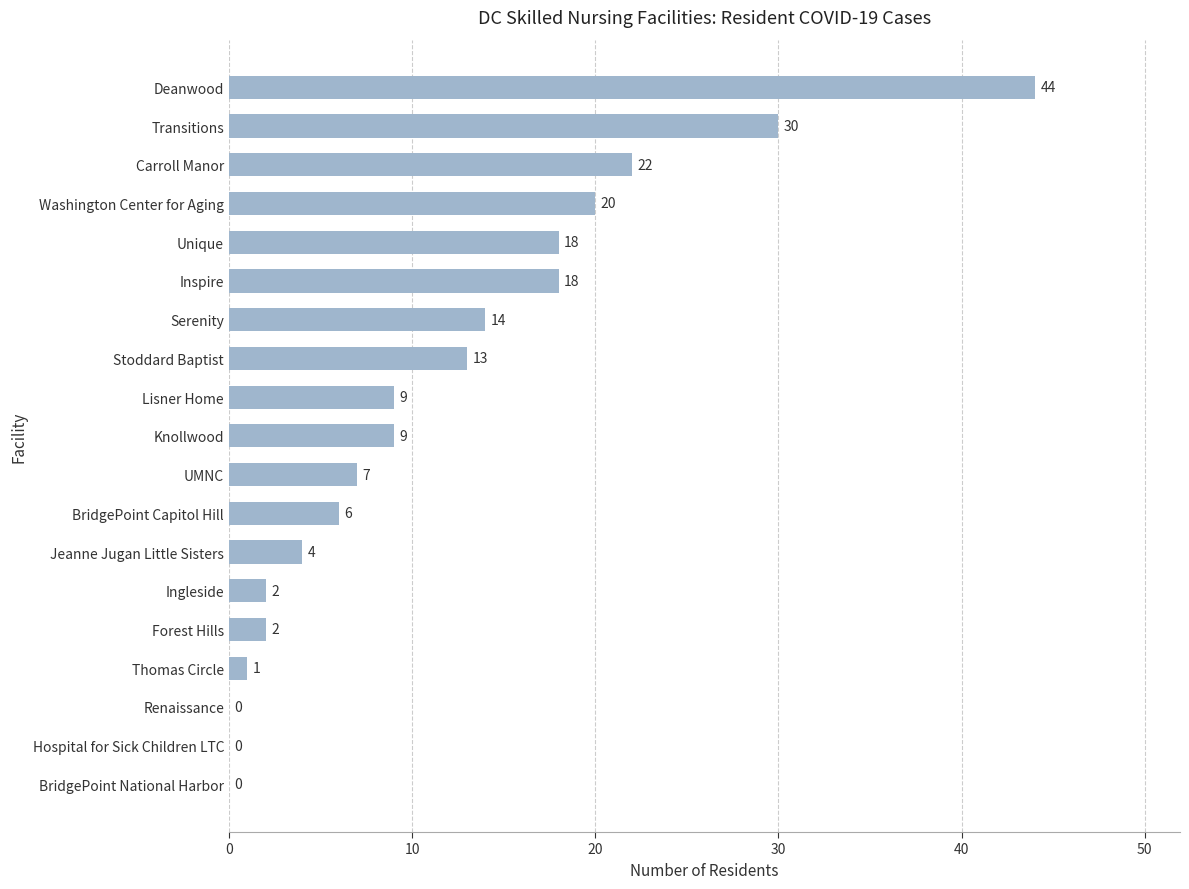

What is the sum of the values at Thomas Circle and Washington Center for Aging?

21